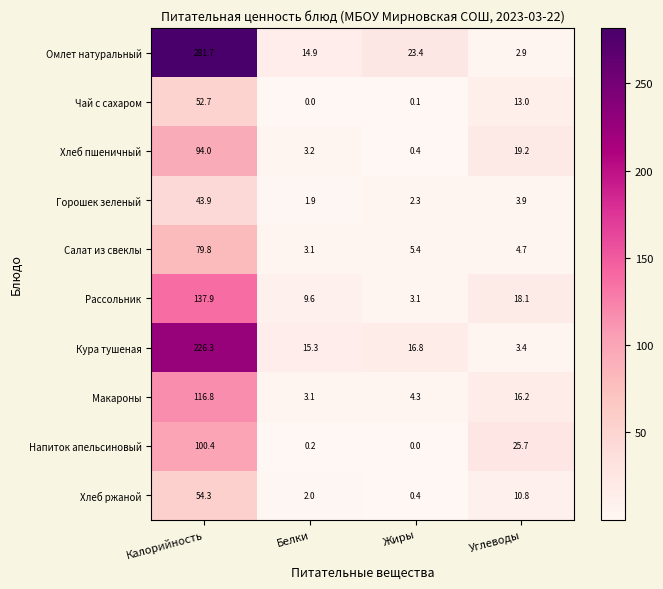

Which series has the largest total across all categories?

Омлет натуральный